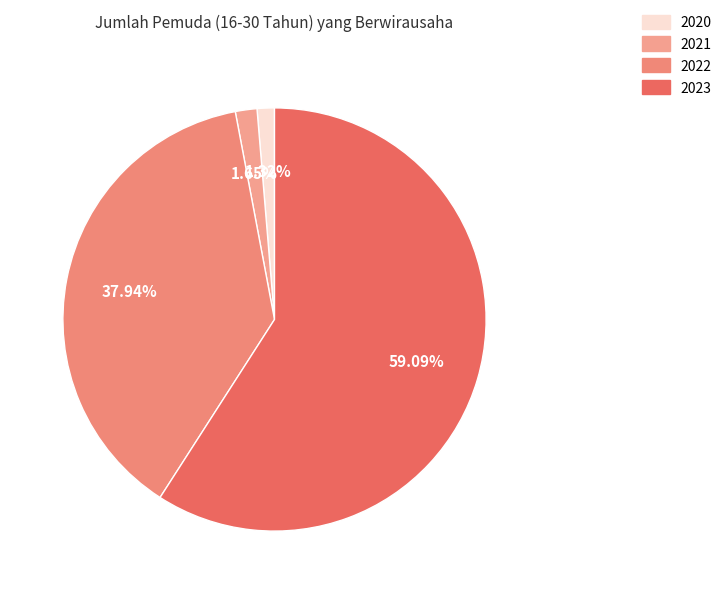

Which slice represents more than half of the pie?

2023